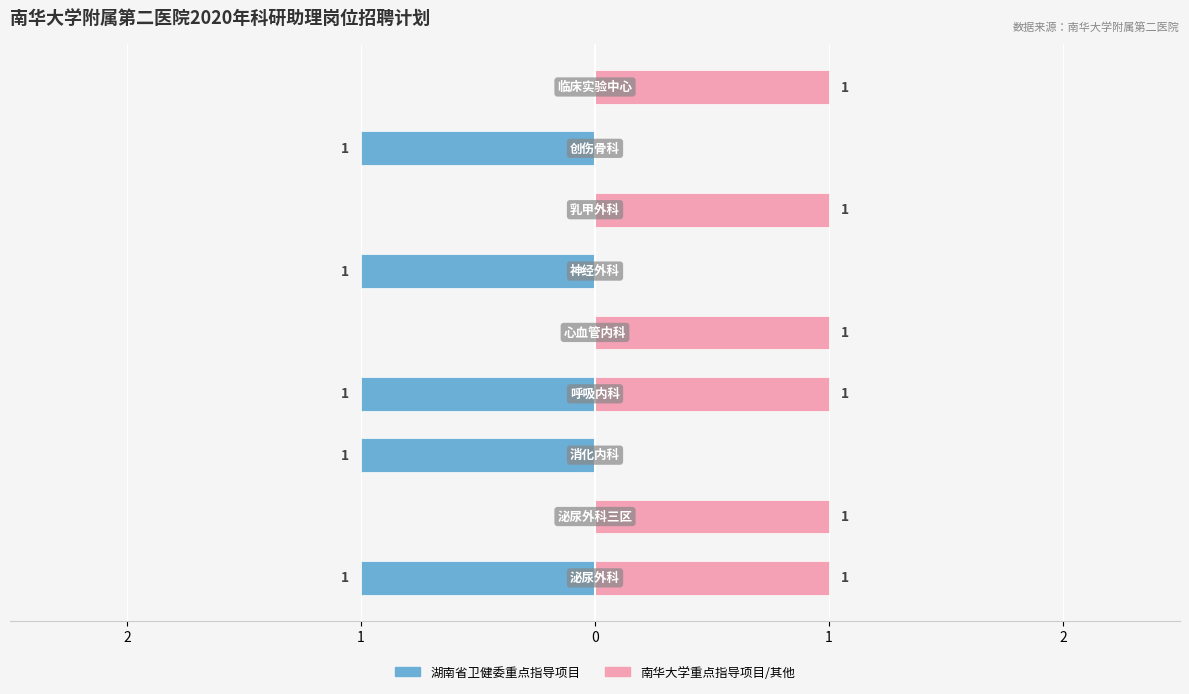

What is the approximate value of 湖南省卫健委重点指导项目 at 7?

-1